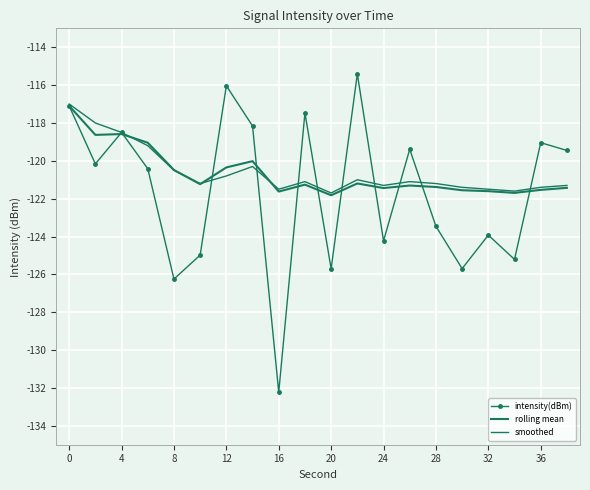

Where is intensity(dBm) nearest to the value -123?

28